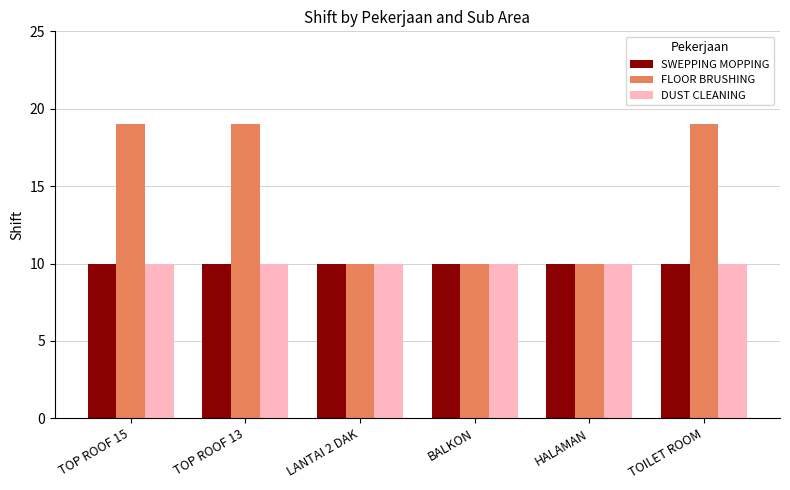

What is the greatest value displayed?

19